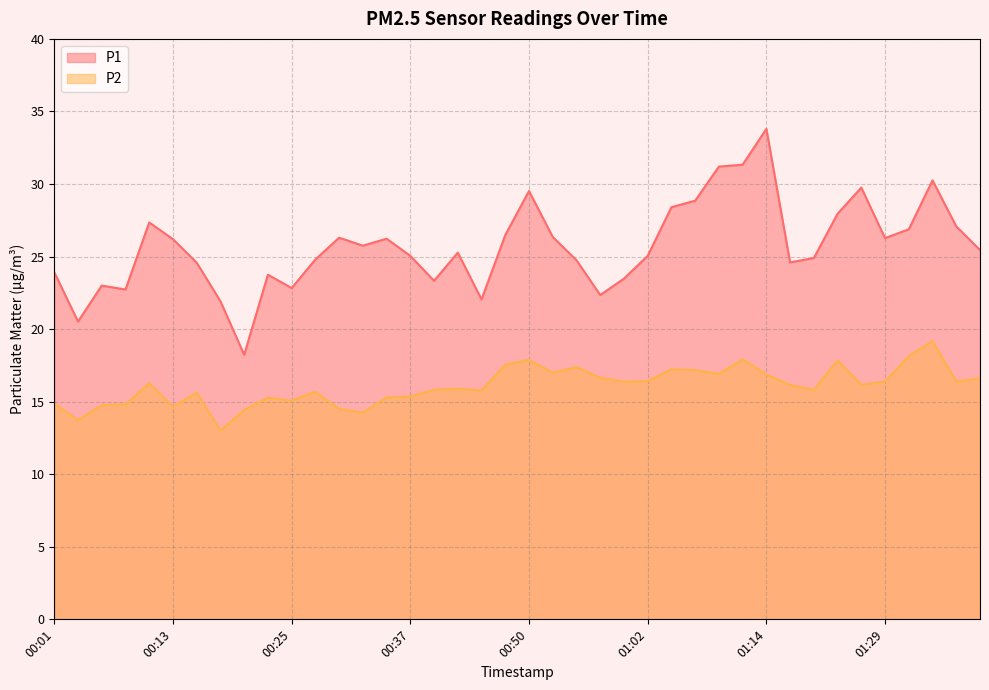

At which label does P2 first exceed 16?

00:11